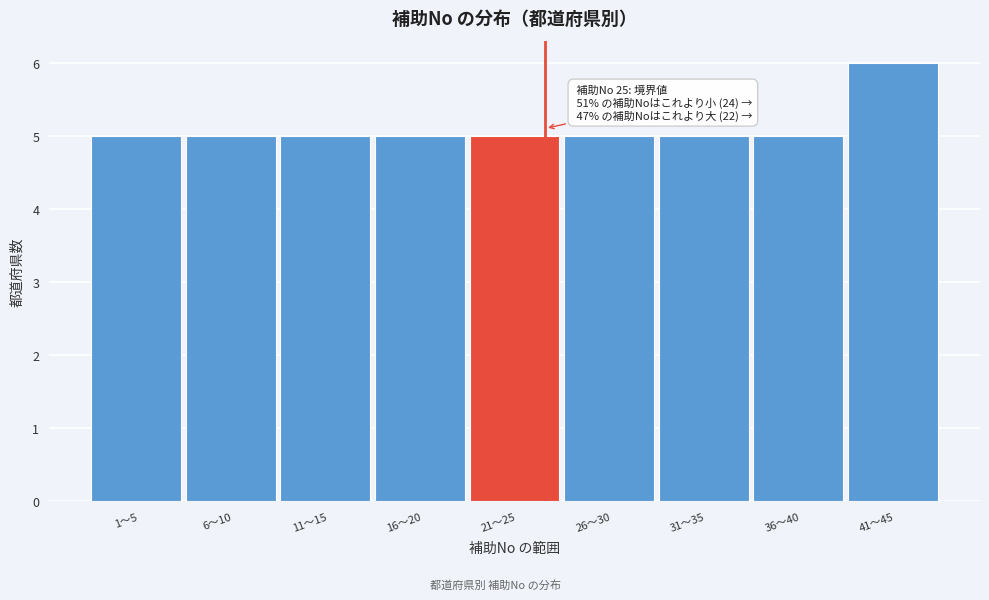

Reading left to right, transcribe all the data shown in this chart.

1～5=5	6～10=5	11～15=5	16～20=5	21～25=5	26～30=5	31～35=5	36～40=5	41～45=6